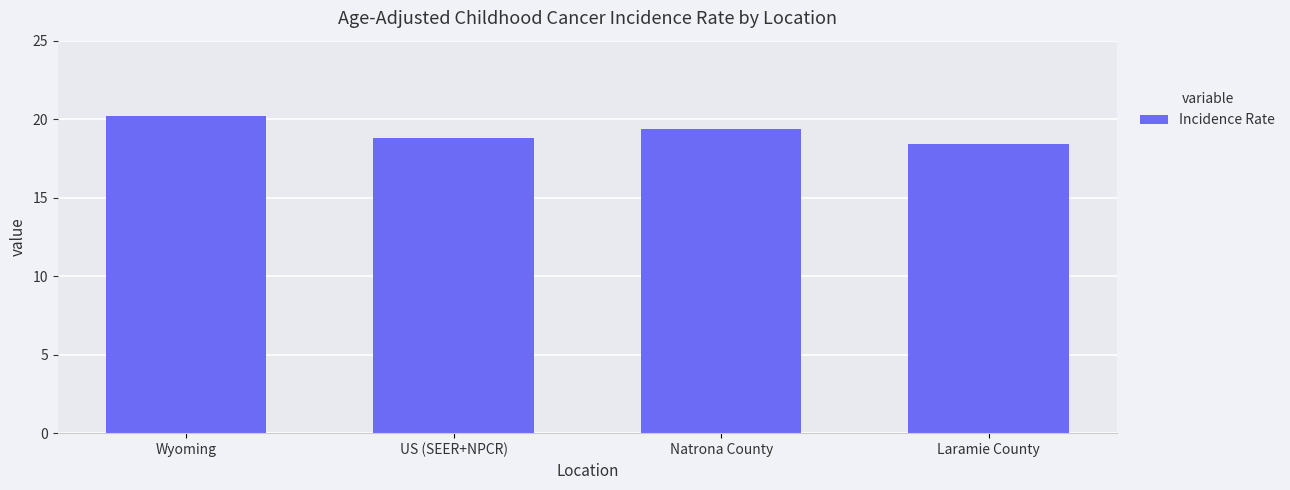

What is the maximum value shown in the chart?

20.2